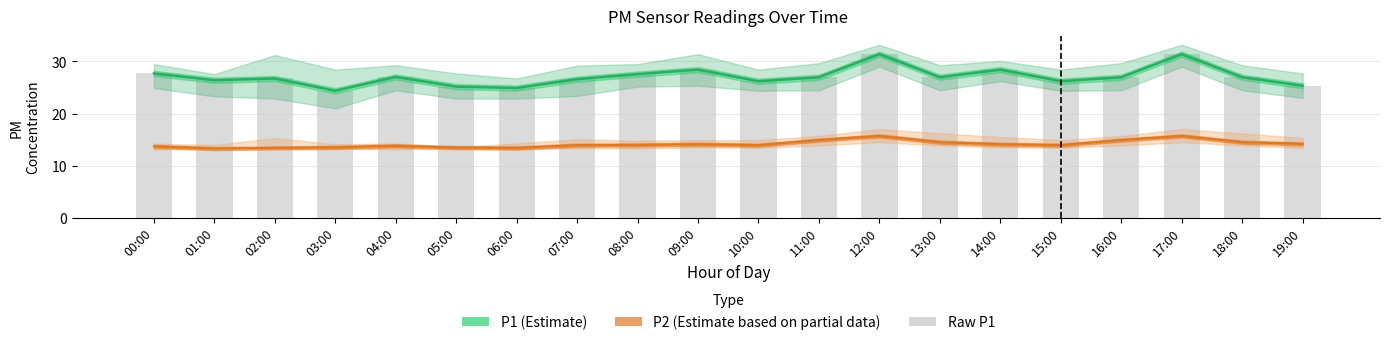

Is it true that P2 (Estimate based on partial data) equals 15.7 at 12:00?

True